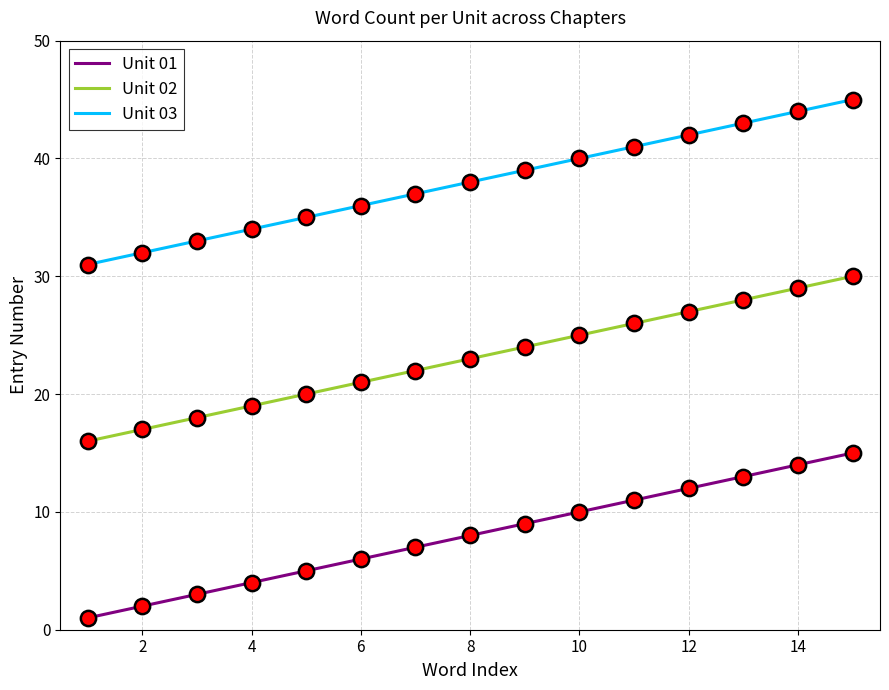

List the series in order of their peak value, highest first.

Unit 03, Unit 02, Unit 01